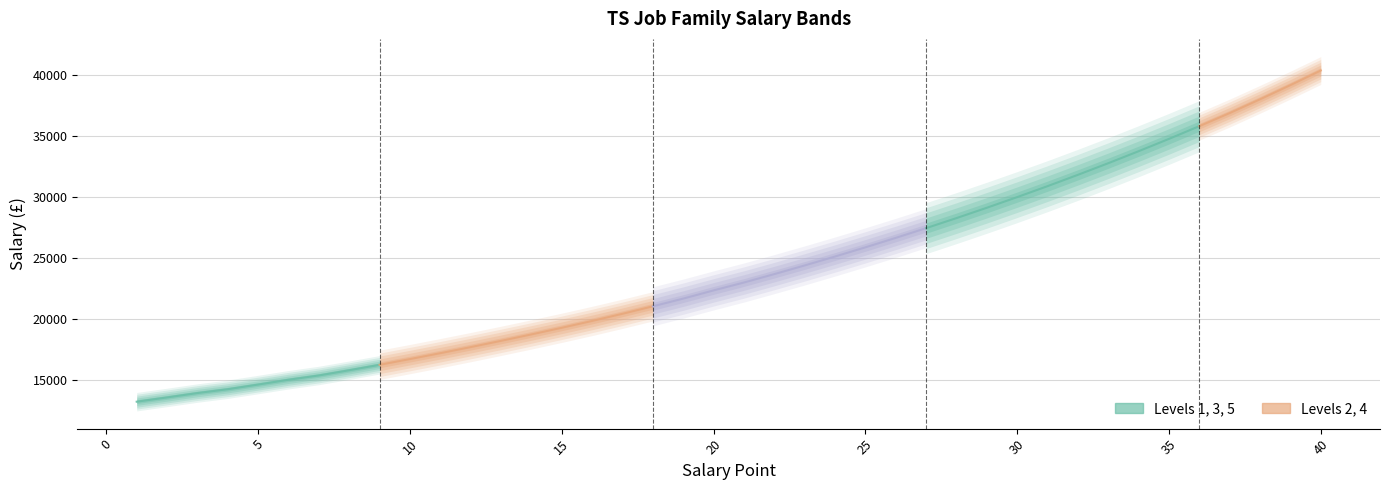

Which category has the highest value across all series?

40